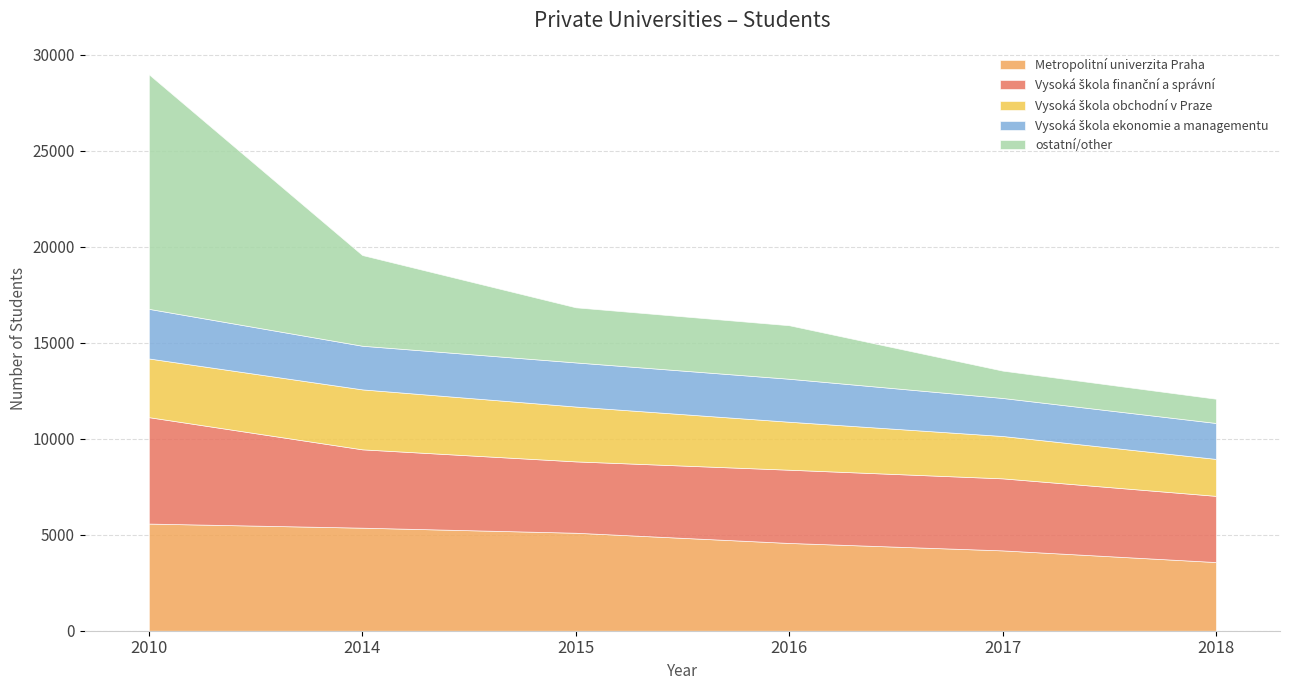

Which series has the widest spread of values?

ostatní/other